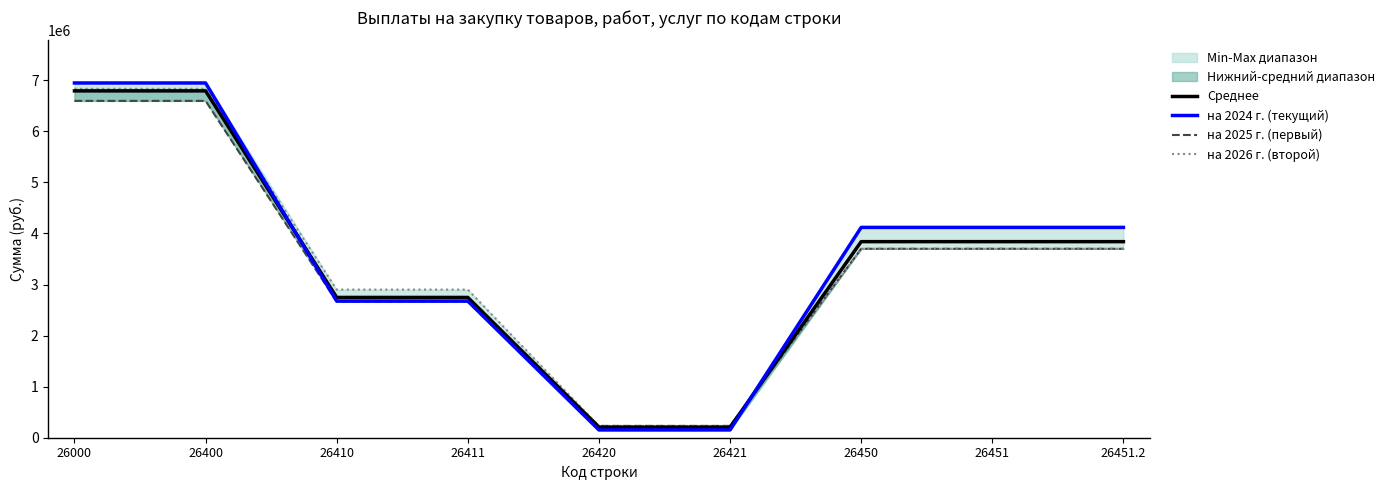

Where is на 2026 г. (второй) nearest to the value 3531711?

26450